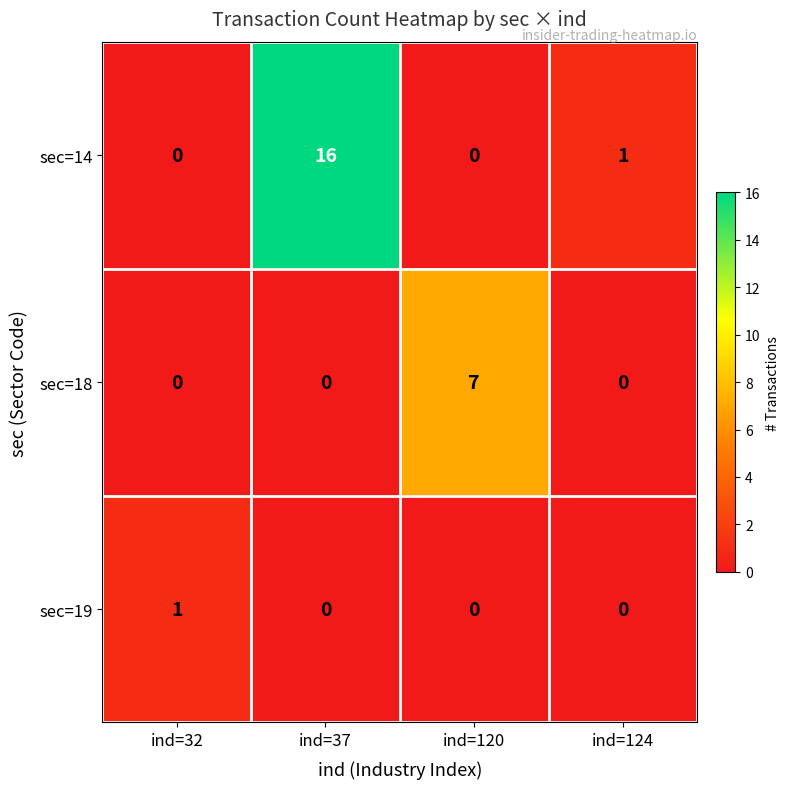

List the series in order of their peak value, highest first.

sec=14, sec=18, sec=19